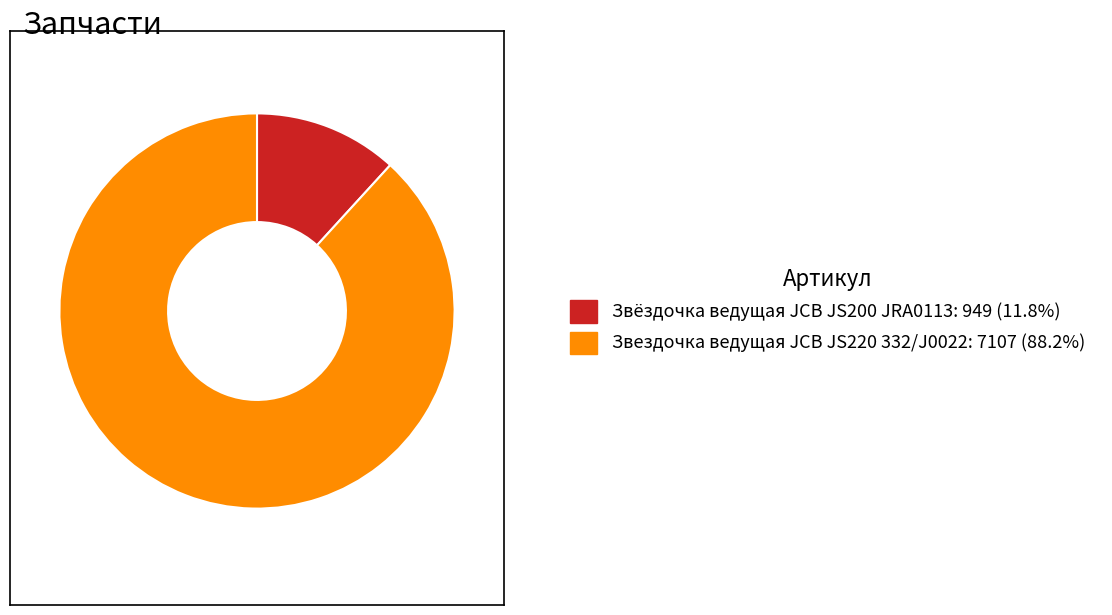

Which category has the biggest portion of the pie?

Звездочка ведущая JCB JS220 332/J0022